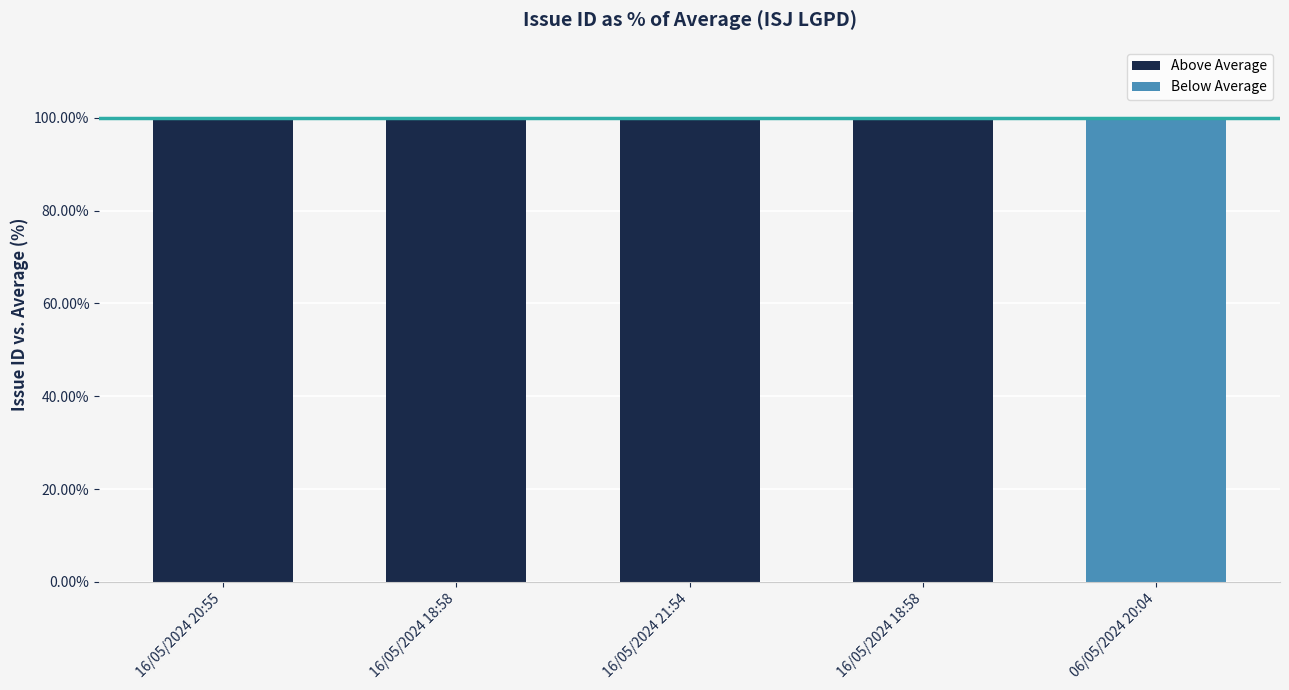

Reading left to right, what are all the values shown in this chart?

16/05/2024 20:55=100.2	16/05/2024 18:58=100.0	16/05/2024 21:54=100.0	16/05/2024 18:58=100.0	06/05/2024 20:04=99.7